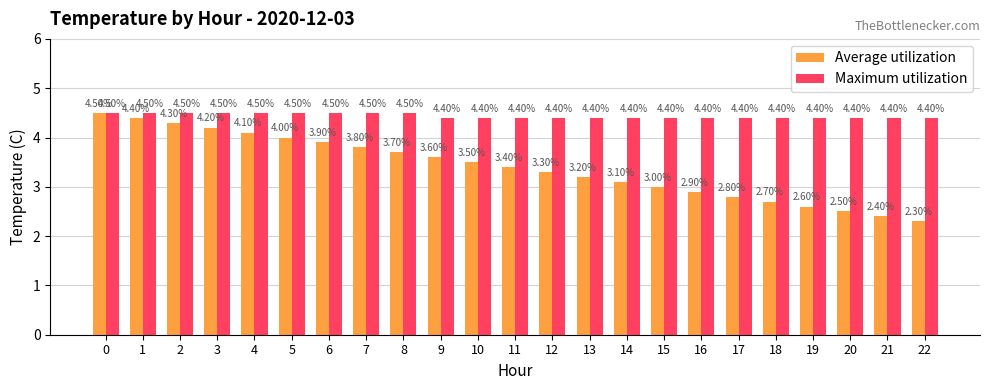

At 7, list the series in order from smallest to largest.

Average utilization, Maximum utilization